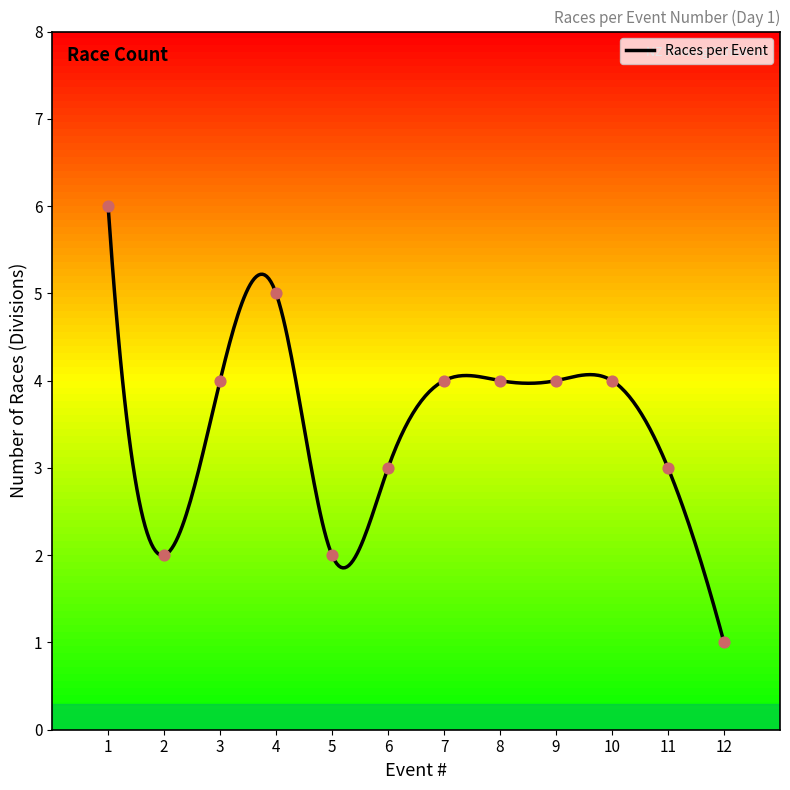

What is the ratio of the value at 3 to the value at 2?

2.0